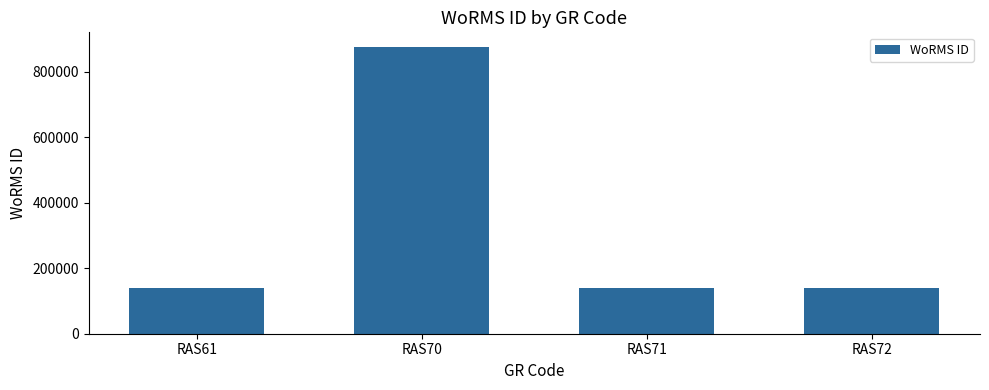

Where does the data first go above 140405?

RAS70